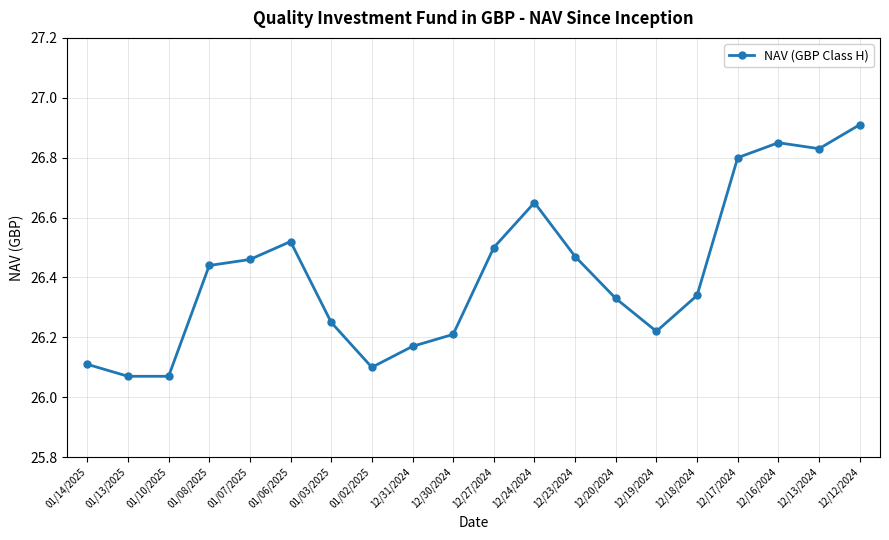

Where is the first local maximum?

01/06/2025